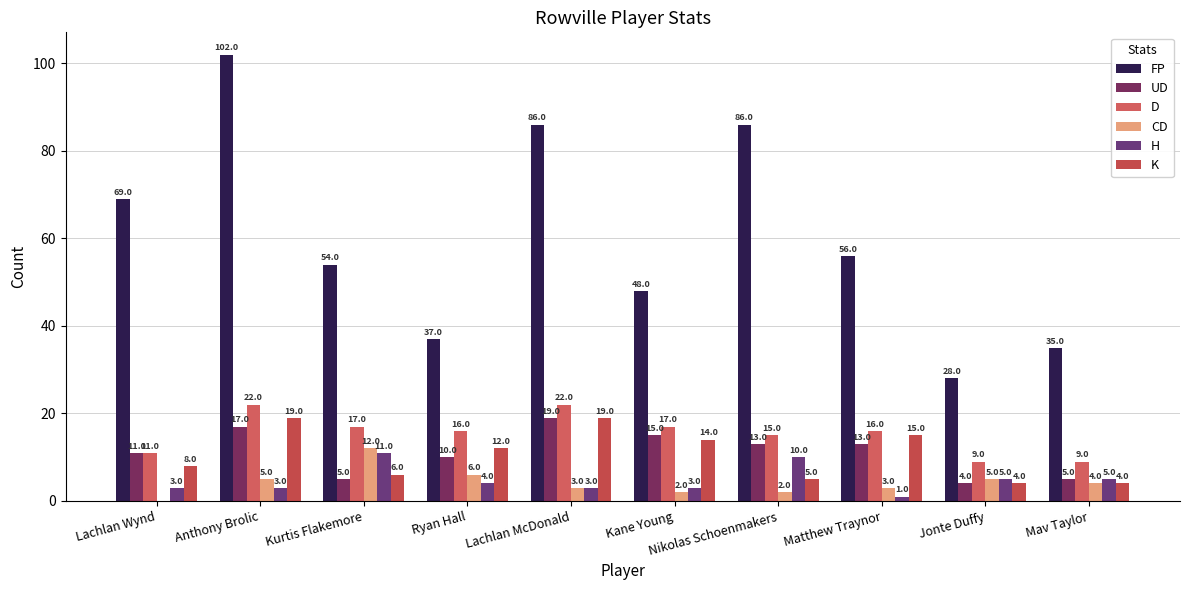

The value of H at Ryan Hall is 1. True or false?

False